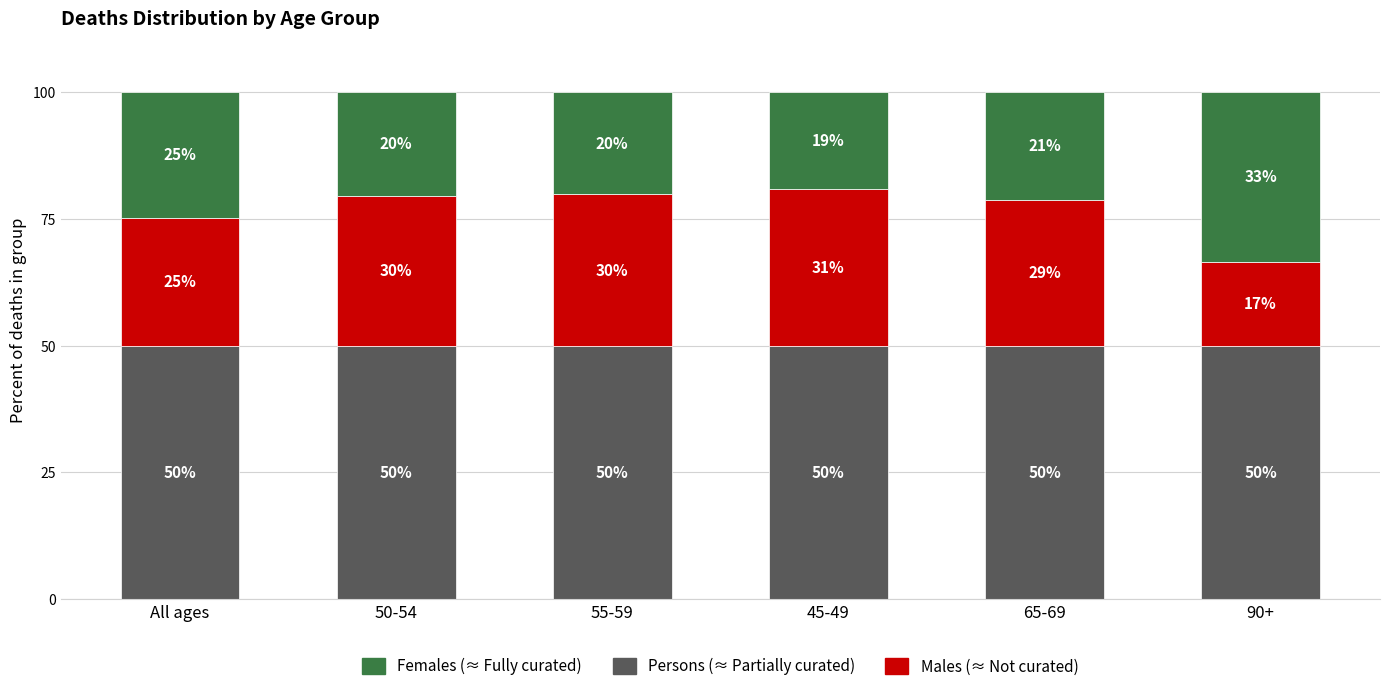

The Males series shows 30.9 at 45-49. True or false?

True